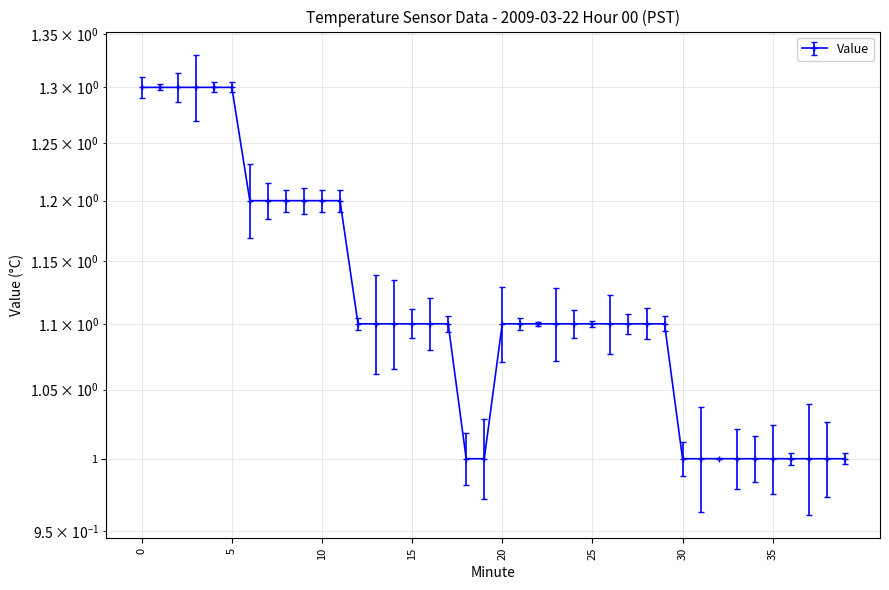

How many lines are shown in the chart?

1